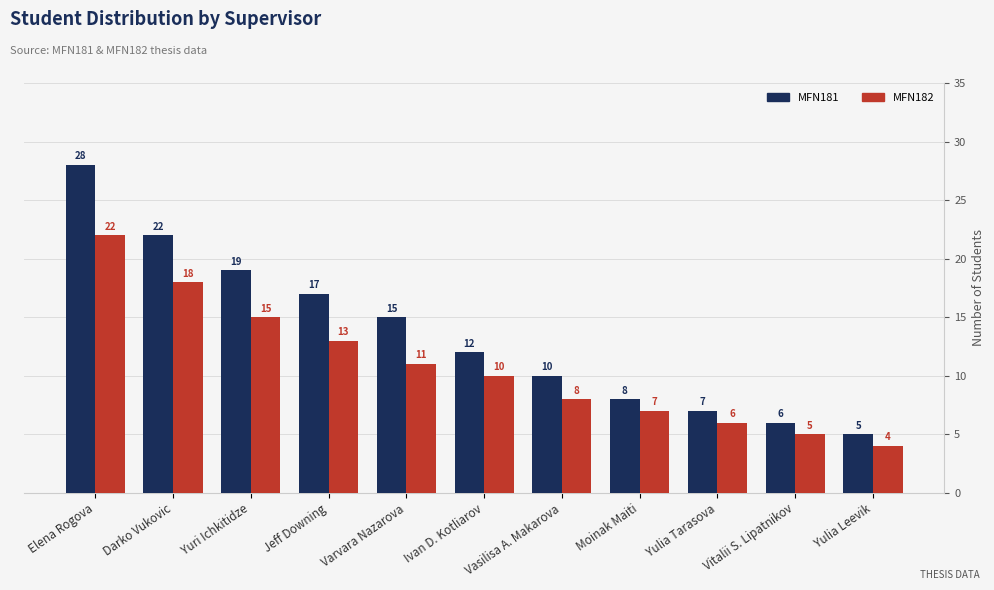

How many groups of bars are there?

11